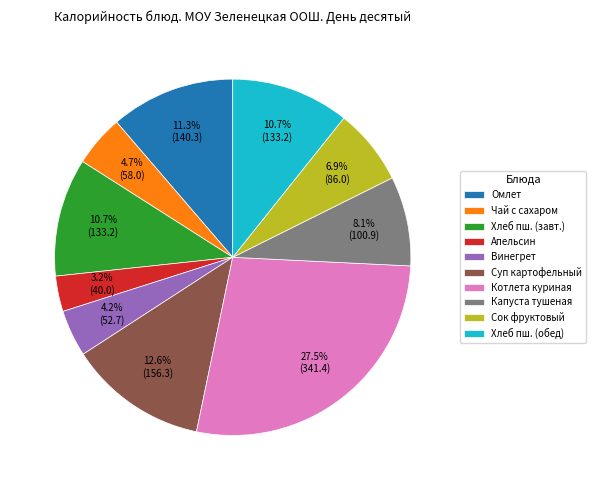

What percentage do Капуста тушеная and Хлеб пш. (завт.) together represent?

18.8%